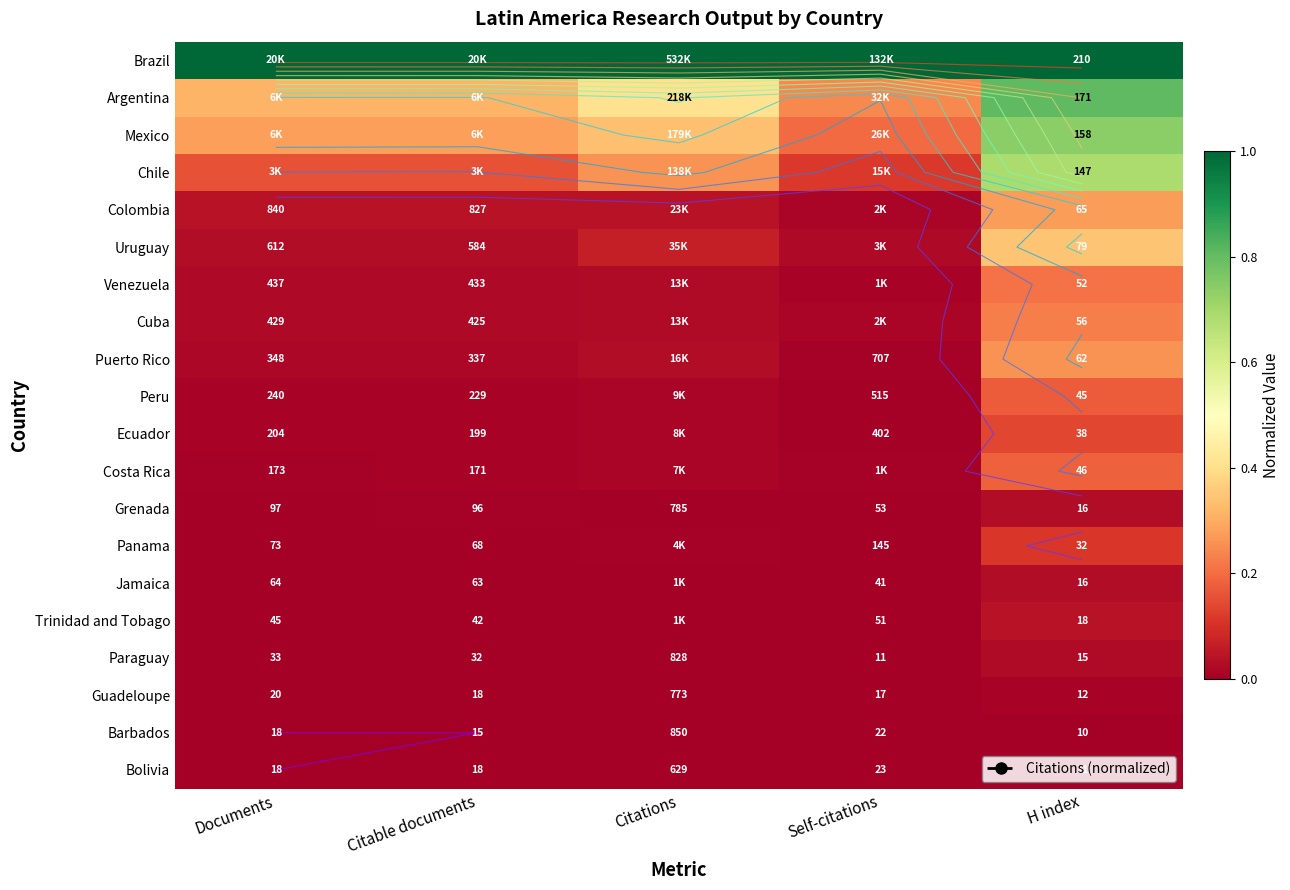

Is it true that Brazil equals 1.0 at Citable documents?

True